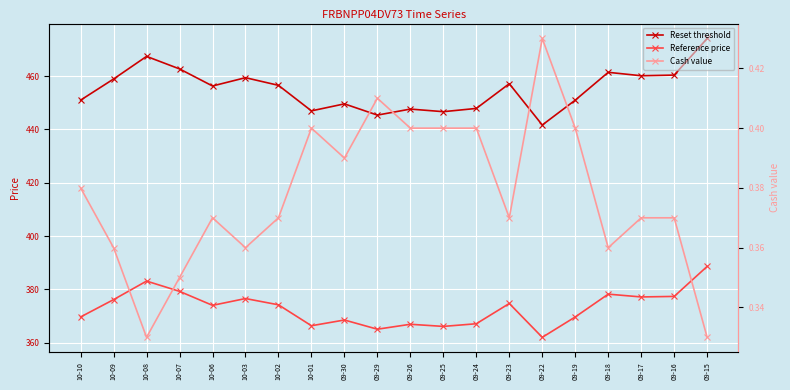

What is the label of the 11th point from the left?

09-26